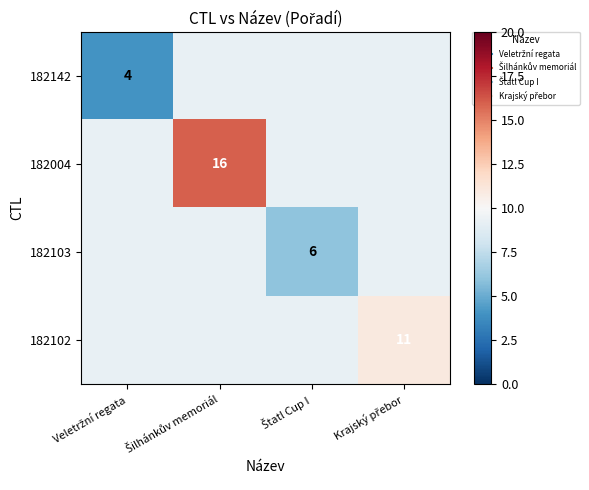

Which category has the highest value in the 182004 series?

Šilhánkův memoriál